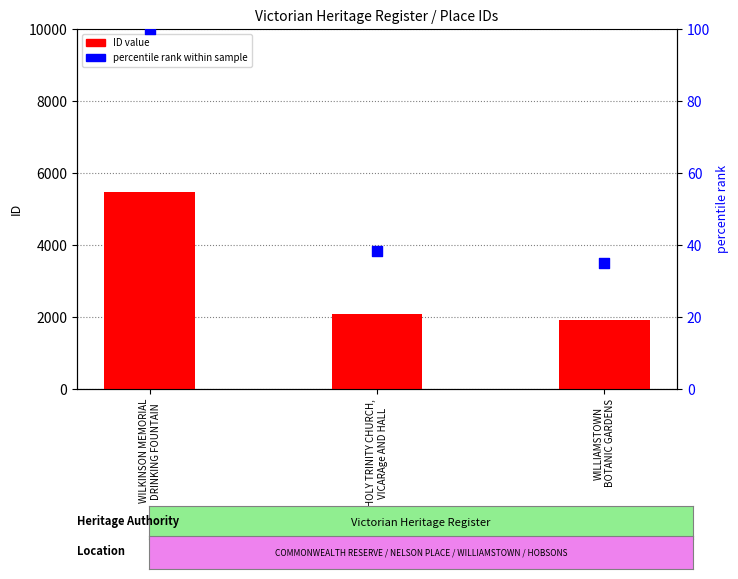

Which series has the largest total across all categories?

ID value